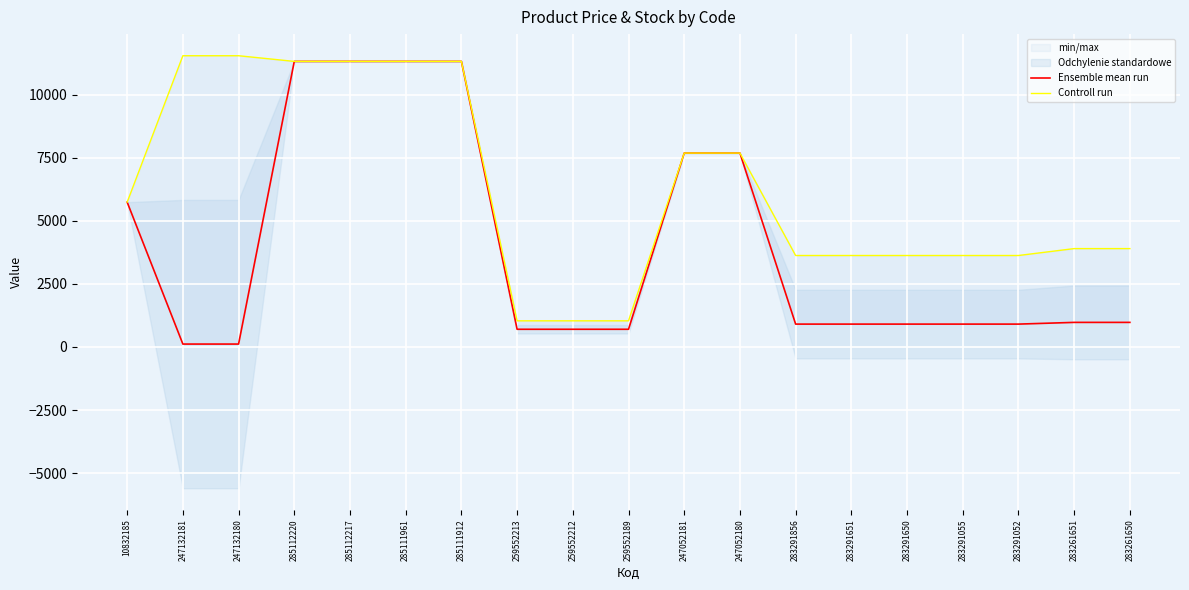

The Ensemble mean run series shows 1474.1 at 283291856. True or false?

False